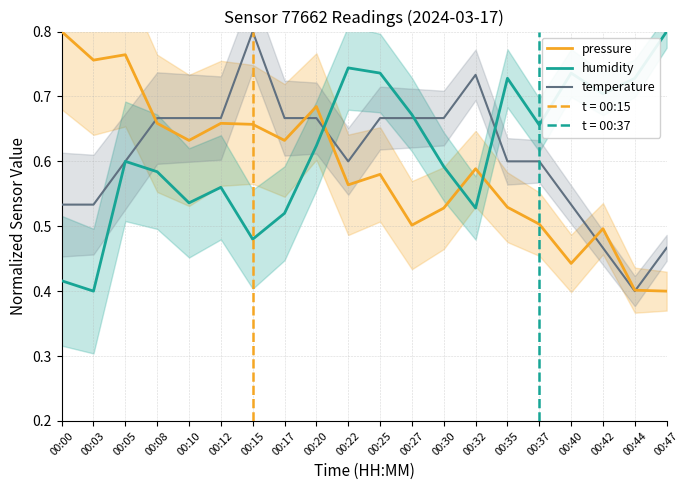

Where do humidity and temperature first cross each other?

00:20 and 00:22